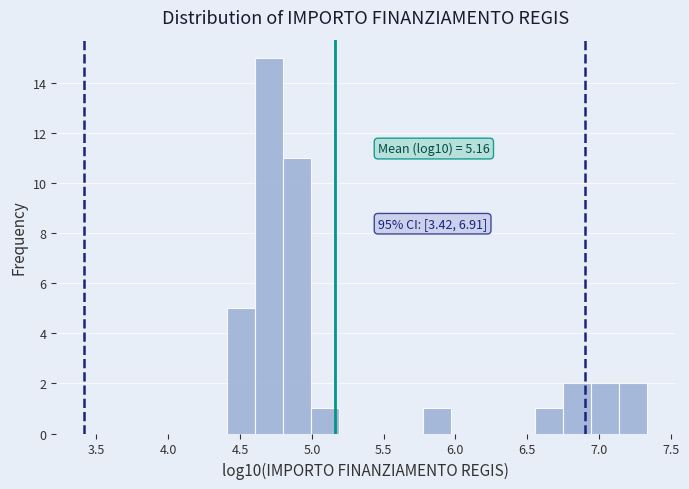

Around what value on the x-axis is the tallest bar? Give the approximate position of its centre, as read against the axis.

4.70